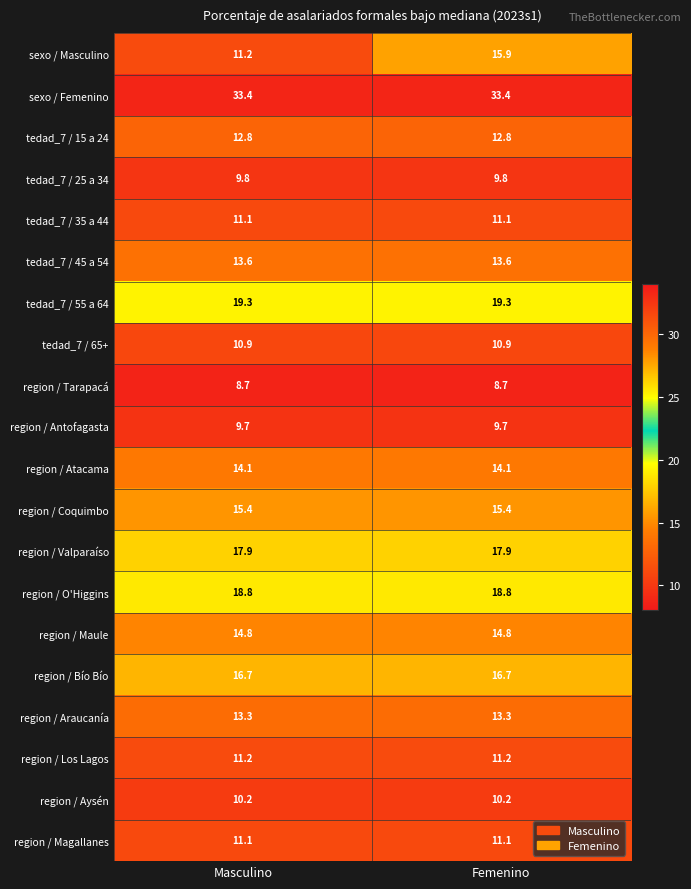

What is the greatest value displayed?

33.4